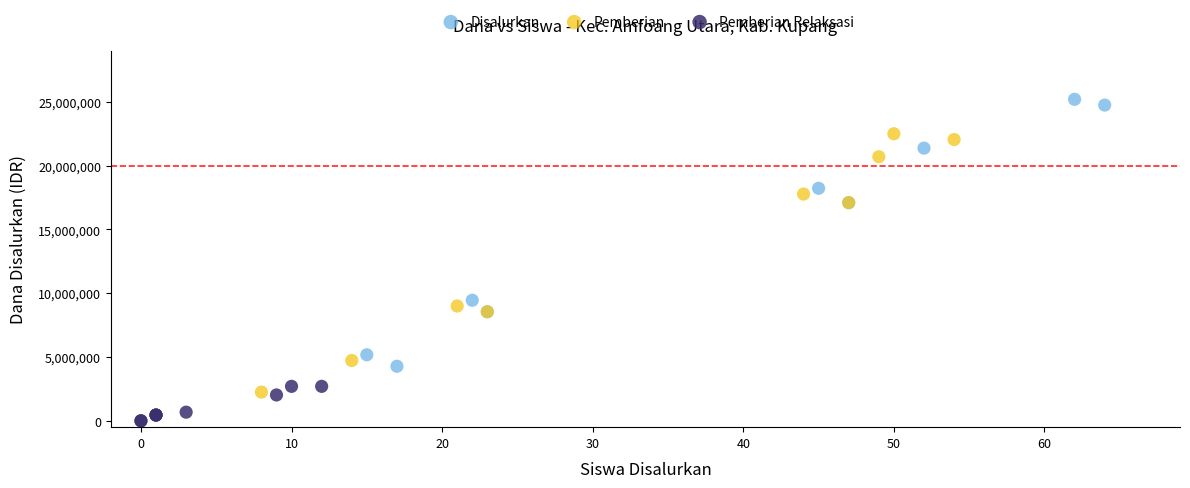

Which series reaches the maximum Y coordinate?

Disalurkan